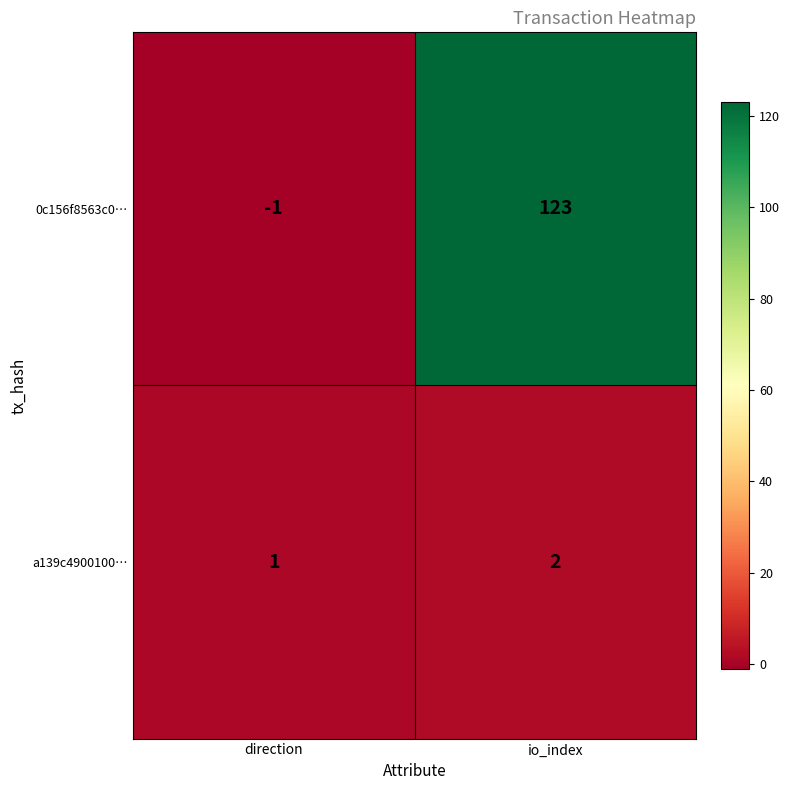

How many data points does each series have?

2